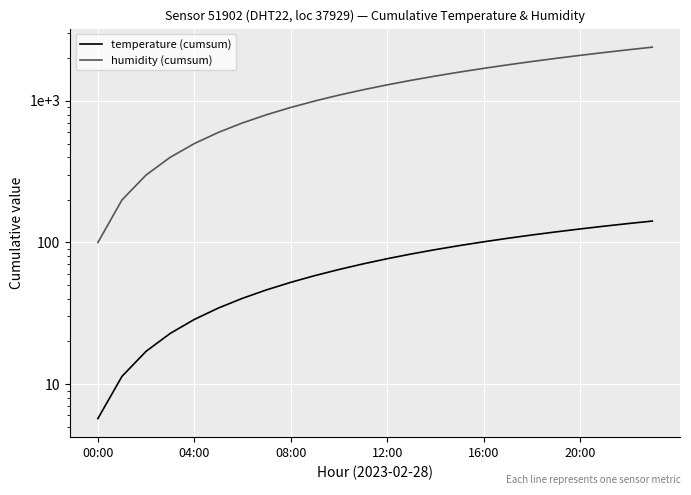

Which label corresponds to the largest value in the chart?

23